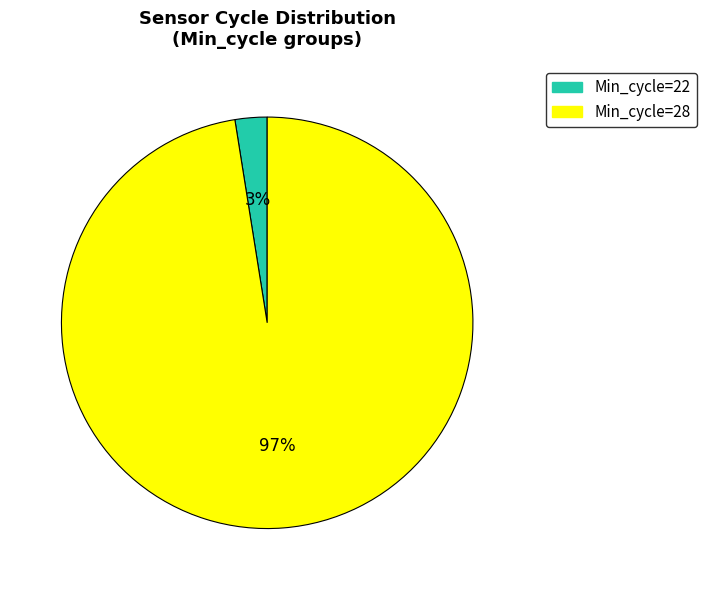

Is there a majority slice in this chart?

Yes